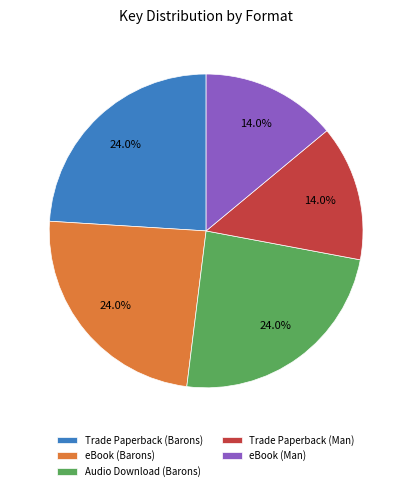

Is eBook (Man) the majority of the pie?

No